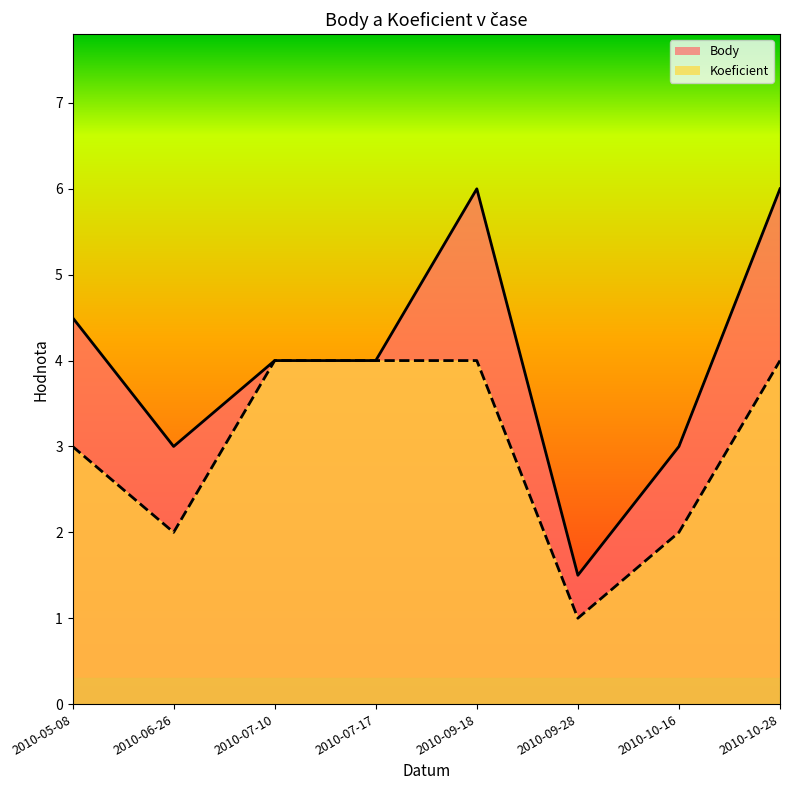

True or false: Koeficient has more than 0 points higher than both neighbors.

False